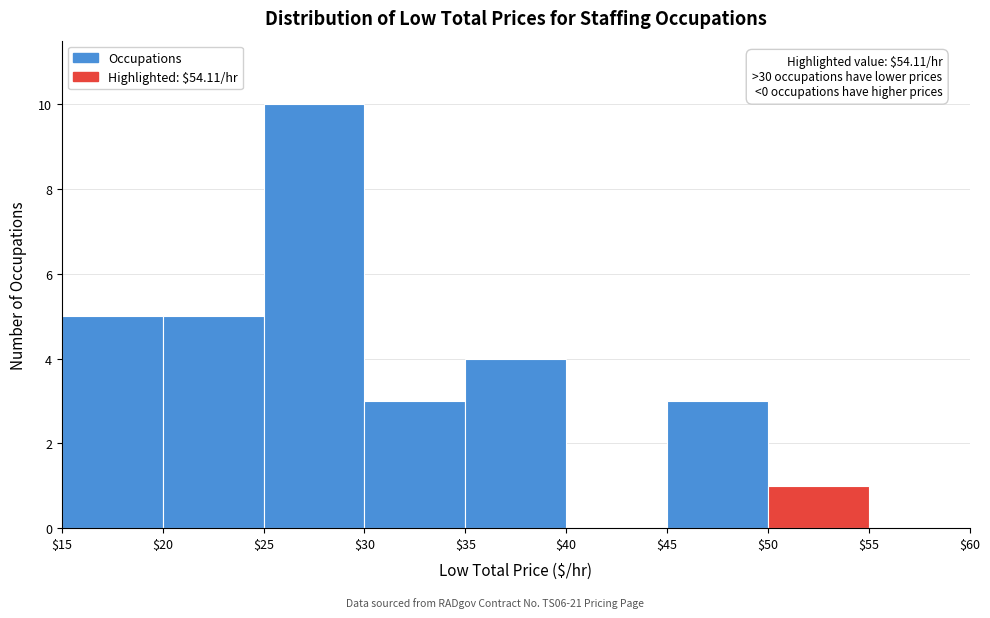

Over which range of the x-axis is the bar tallest?

$25 to $30